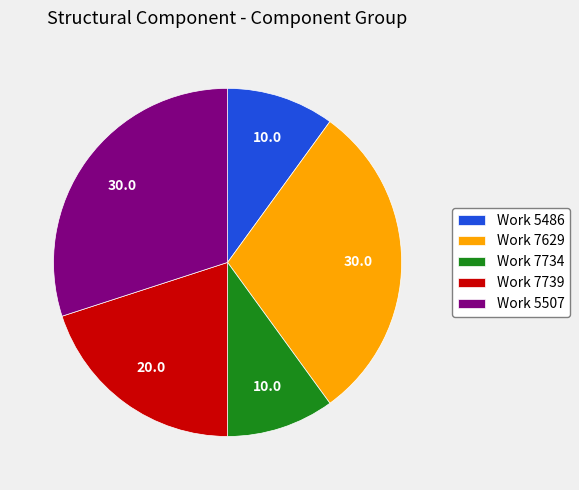

True or false: Work 7629 accounts for 18% of the total.

False